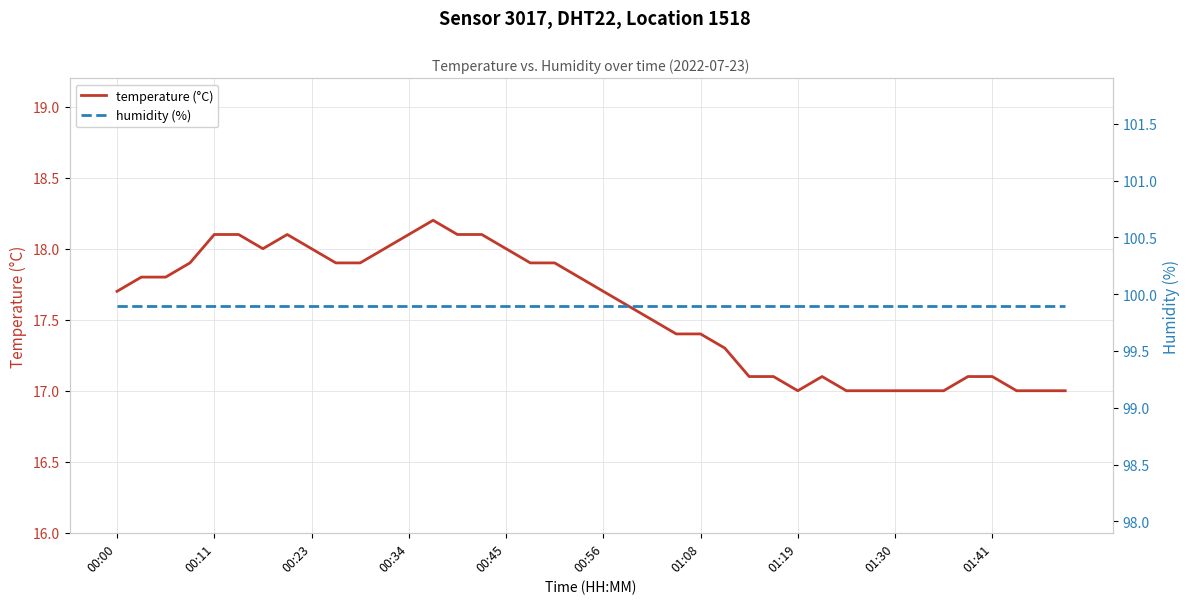

At which category is the sum across all series the highest?

13